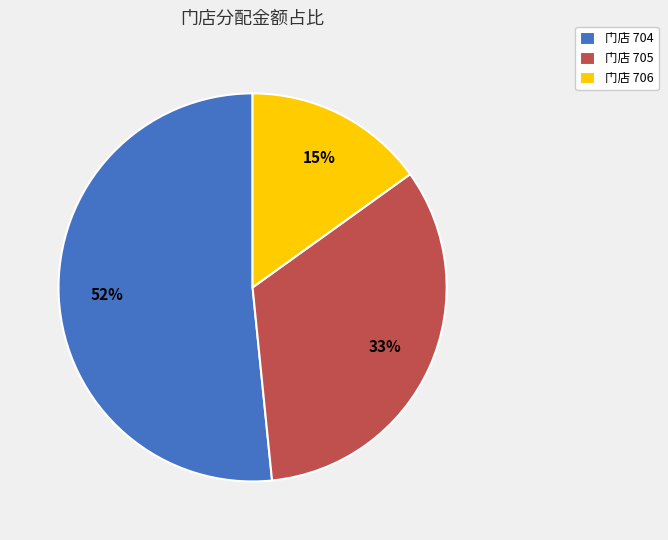

What is the largest slice in the pie chart?

门店 704